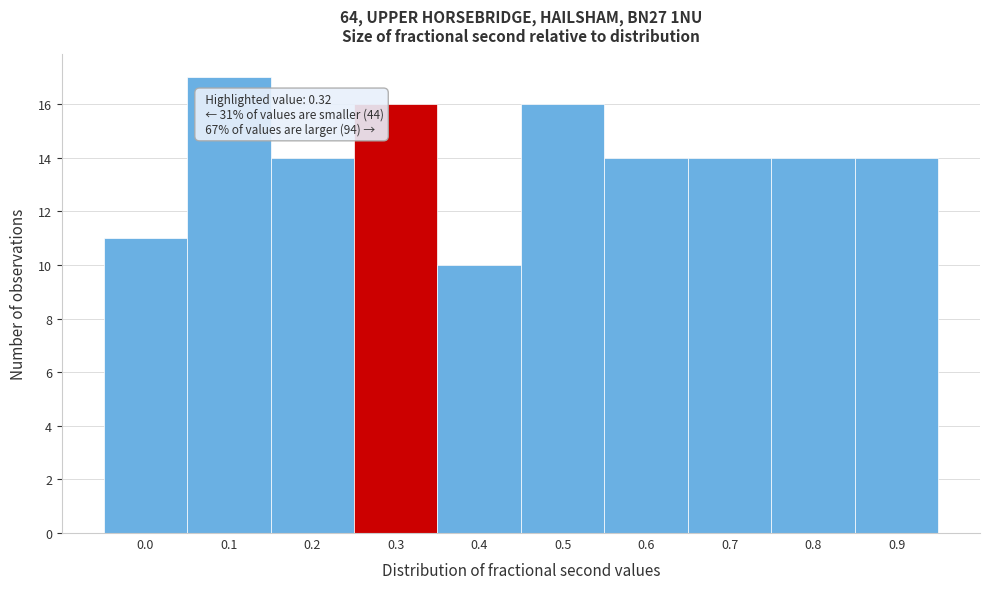

Reading right to left, what are all the values shown in this chart?

14	14	14	14	16	10	16	14	17	11